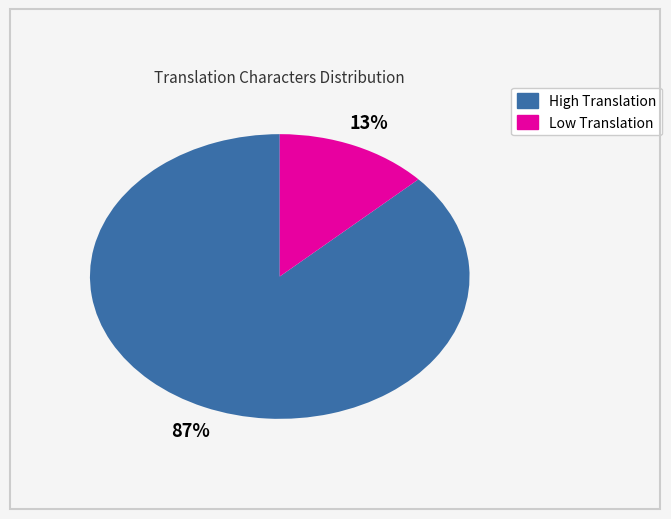

Is there any slice that represents more than half of the pie?

Yes